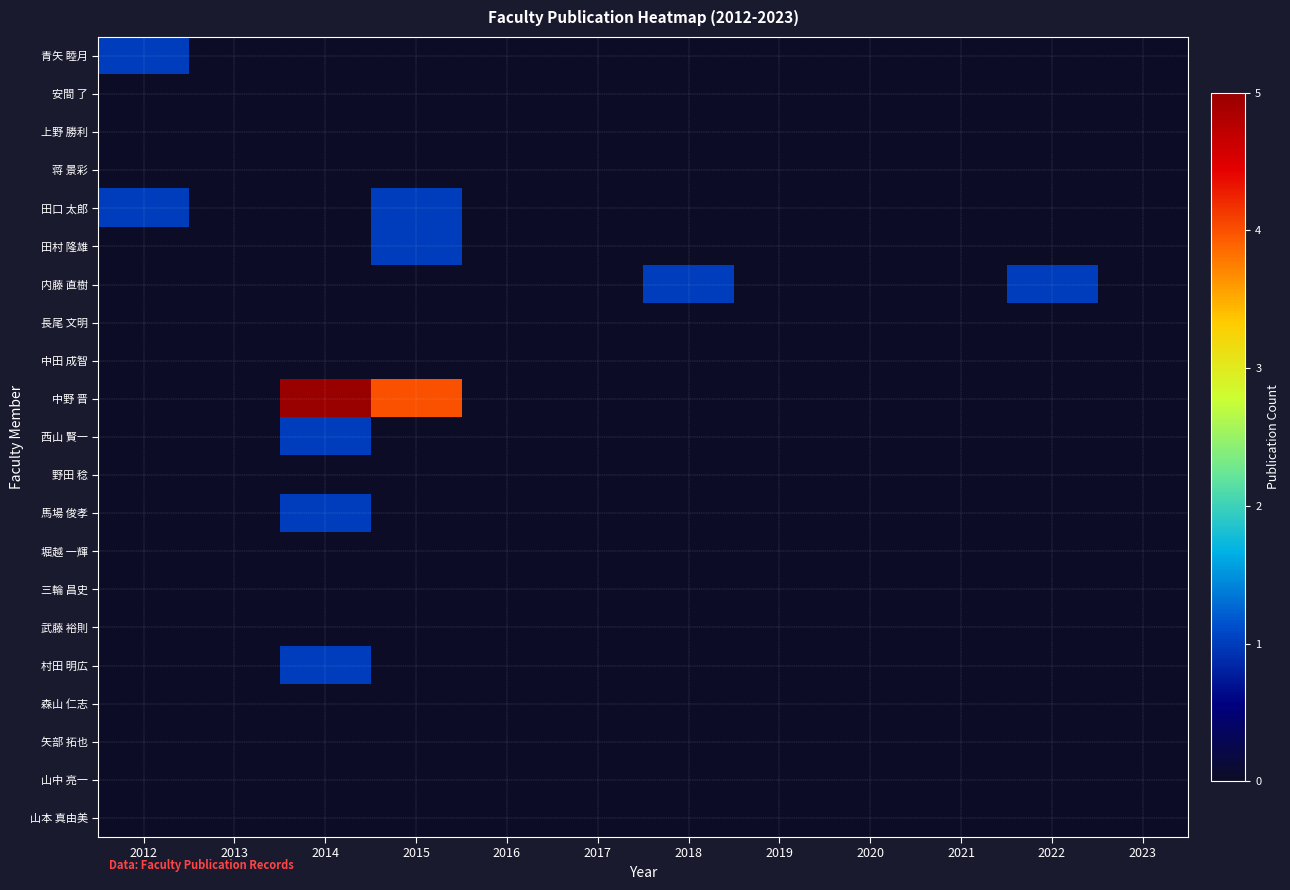

At which category does the chart reach its minimum across all series?

2013